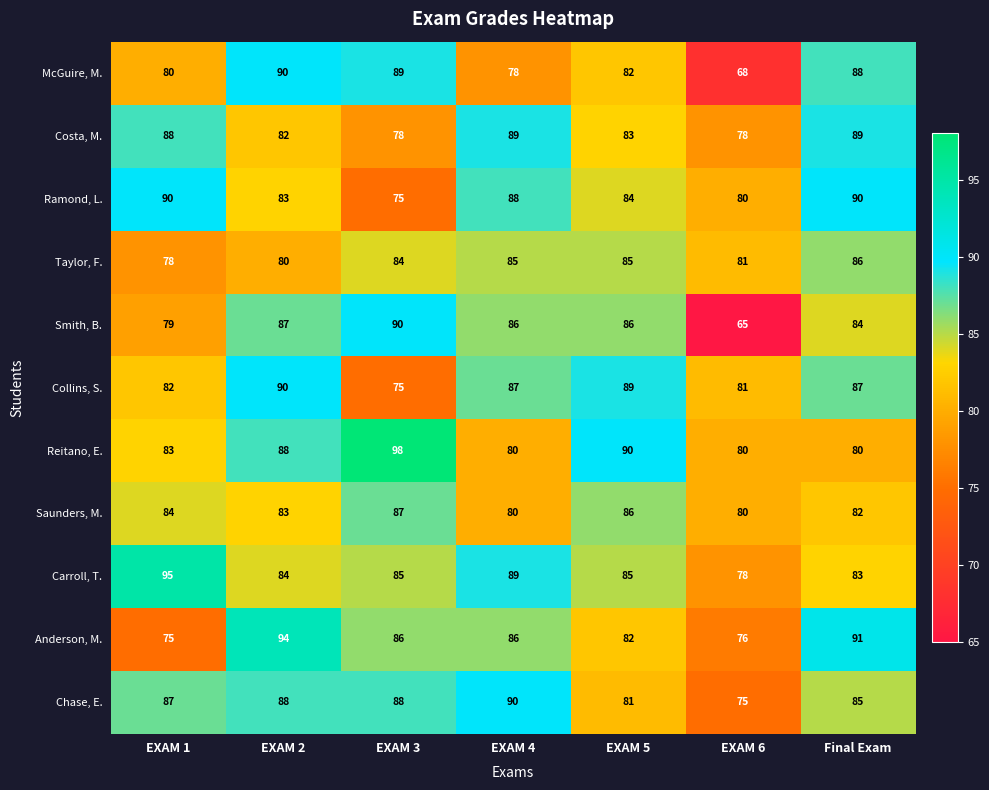

How many categories are shown in the chart?

7